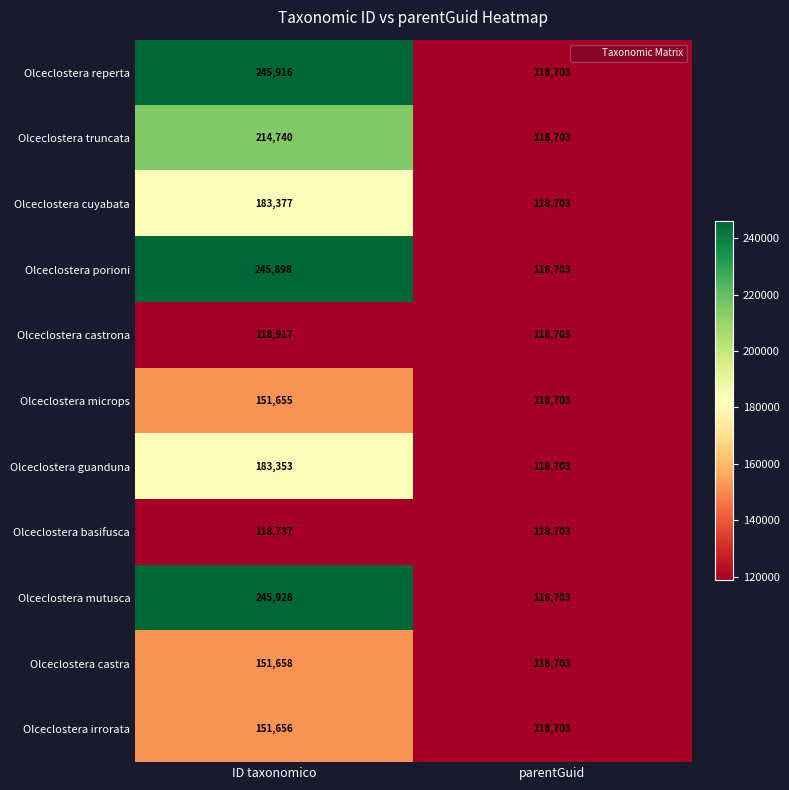

What is the sum of the Olceclostera basifusca values at parentGuid and ID taxonomico?

237440